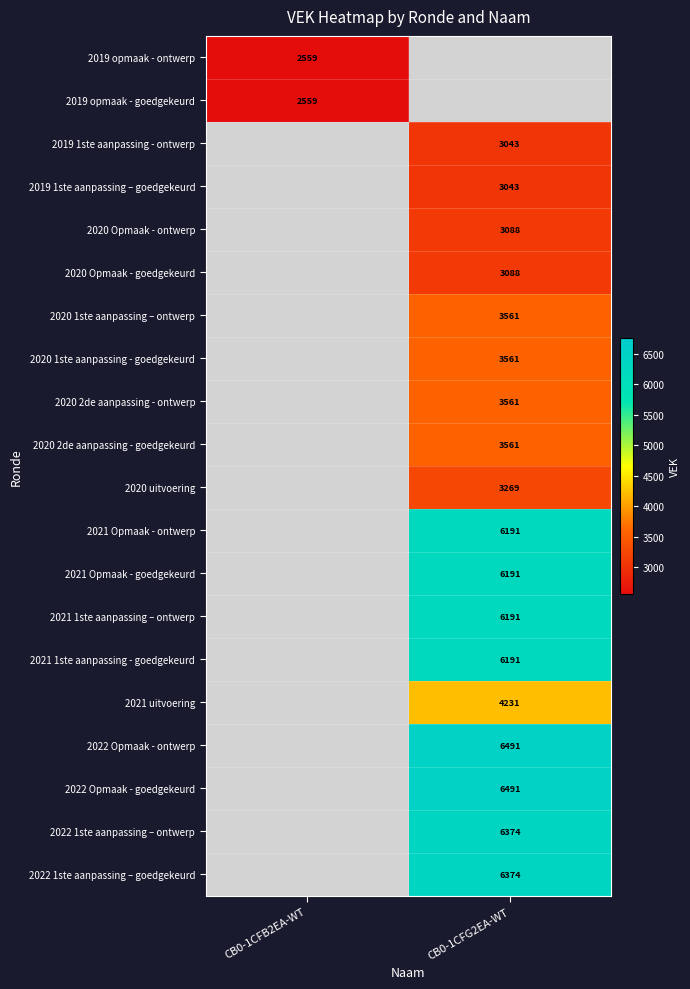

True or false: 2022 1ste aanpassing – goedgekeurd has a value of 6374 at CB0-1CFG2EA-WT.

True